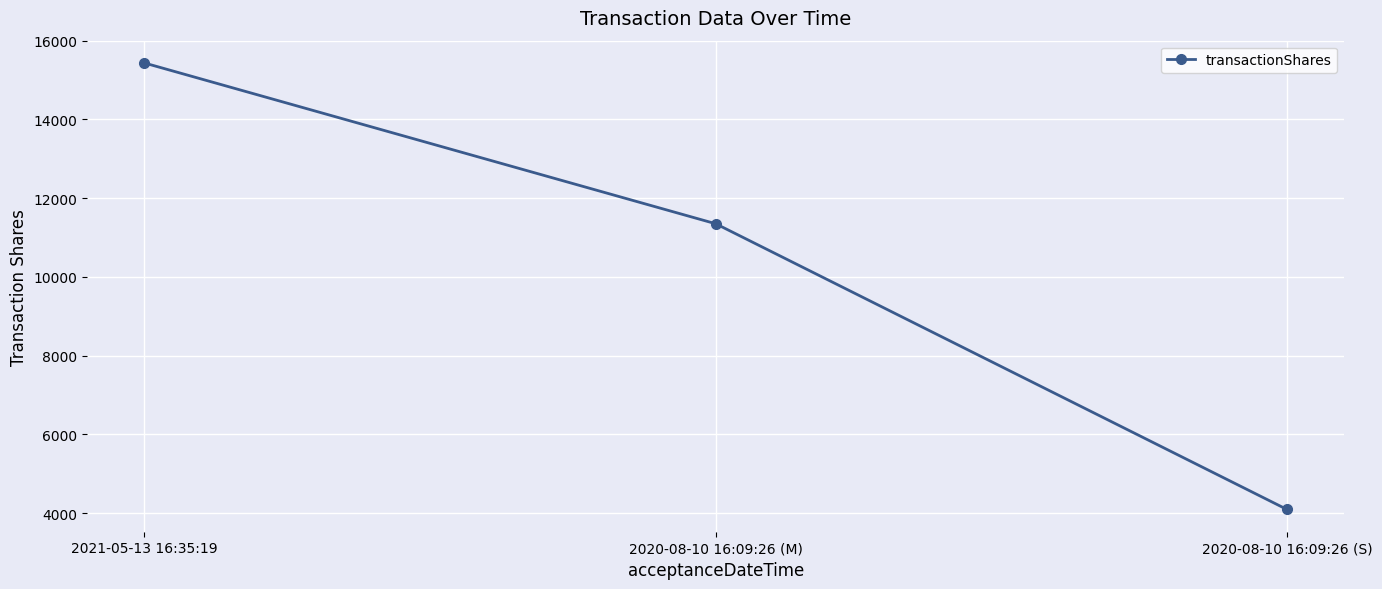

What is the difference between the maximum and minimum values?

11340